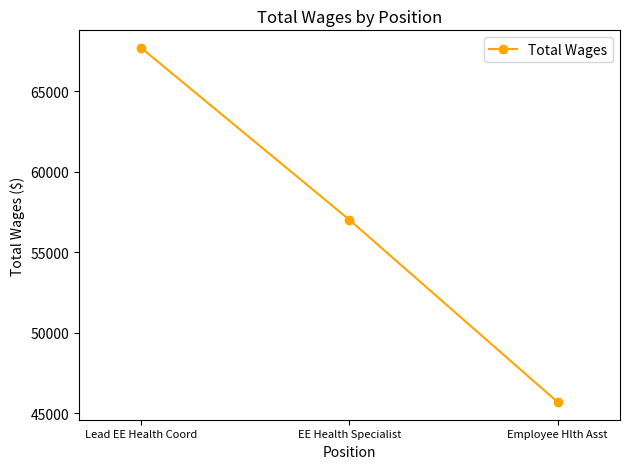

What is the change in value from Lead EE Health Coord to EE Health Specialist?

-10682